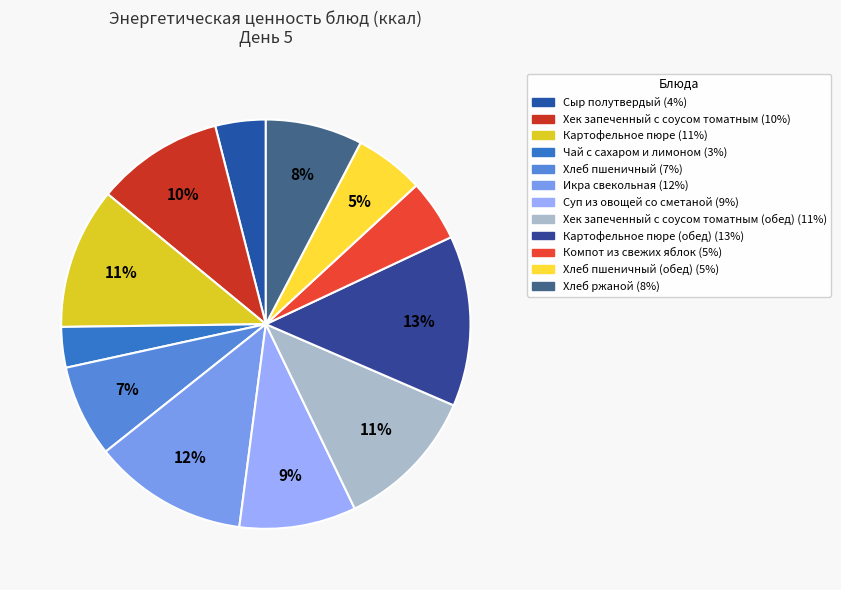

To the nearest percent, what is the average slice percentage?

8%